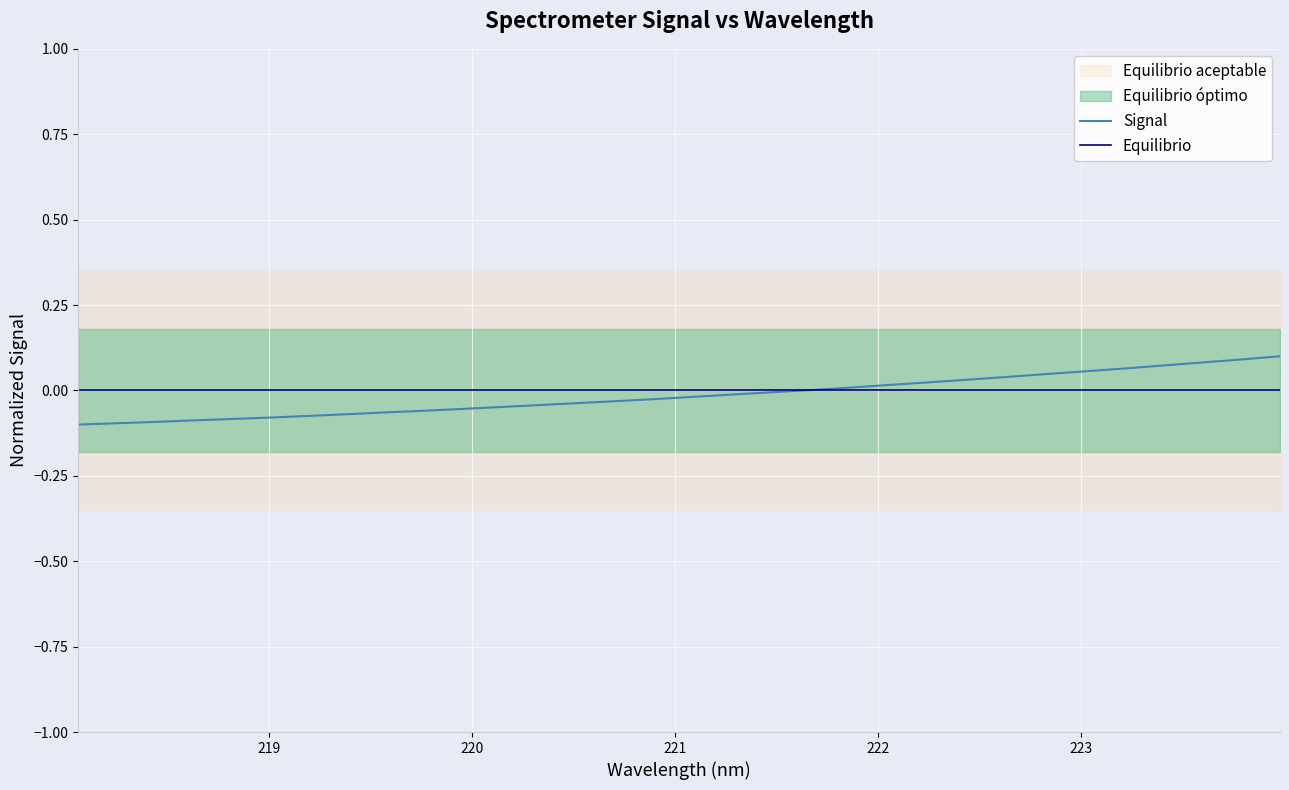

What is the maximum value shown in the chart?

0.1